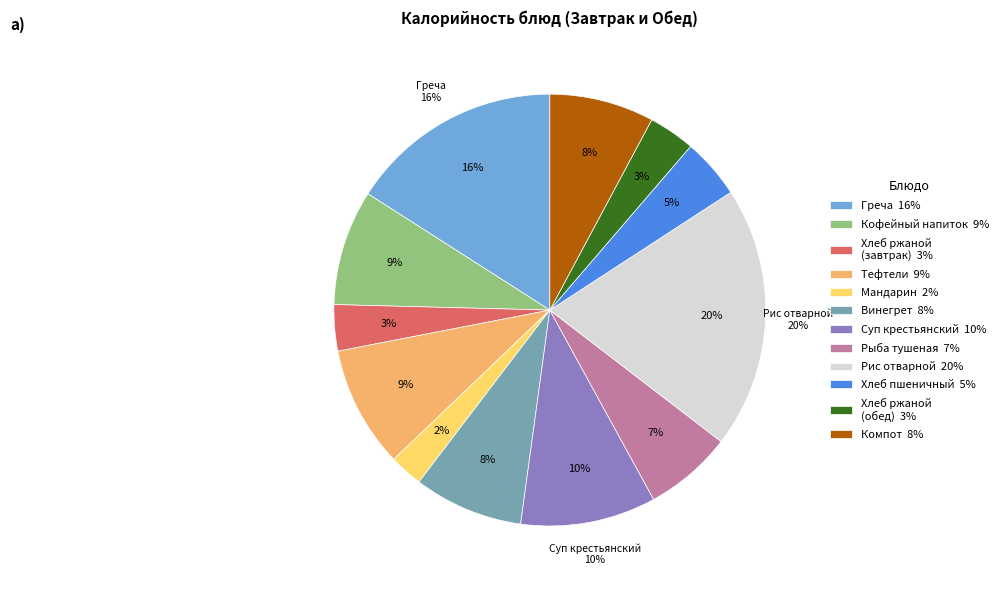

To the nearest percent, what portion does рис отварной represent?

20%